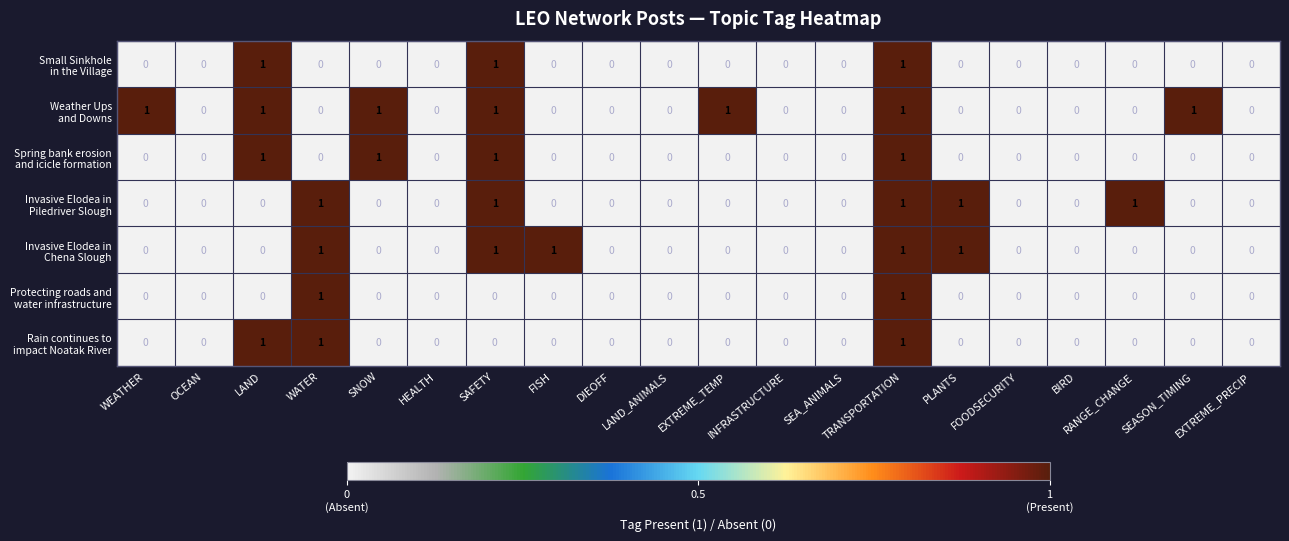

At which category is the sum across all series the highest?

TRANSPORTATION